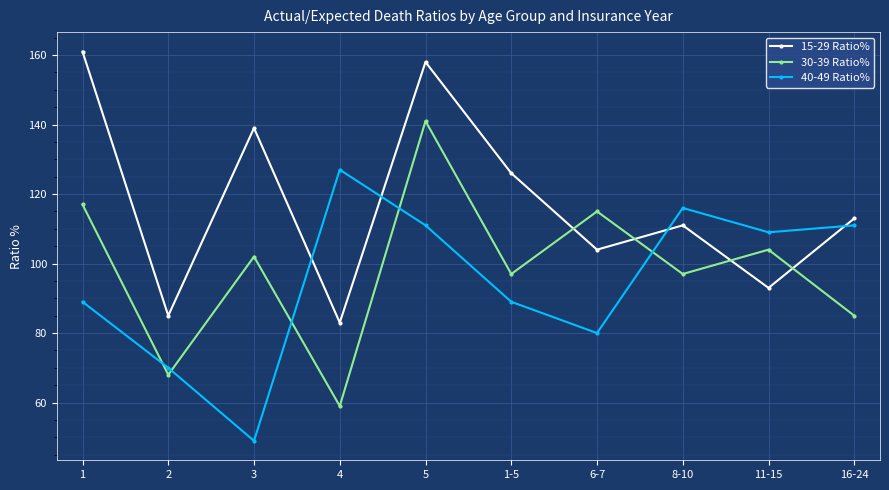

At how many categories does at least one series exceed 147?

2